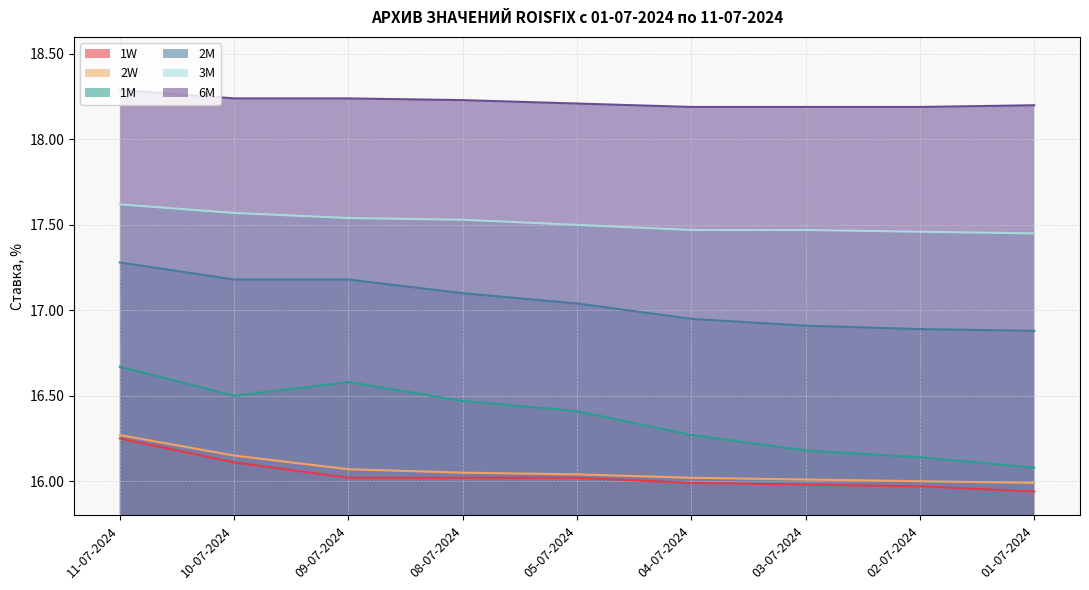

What is the spread (max minus min) of values at 10-07-2024?

2.1